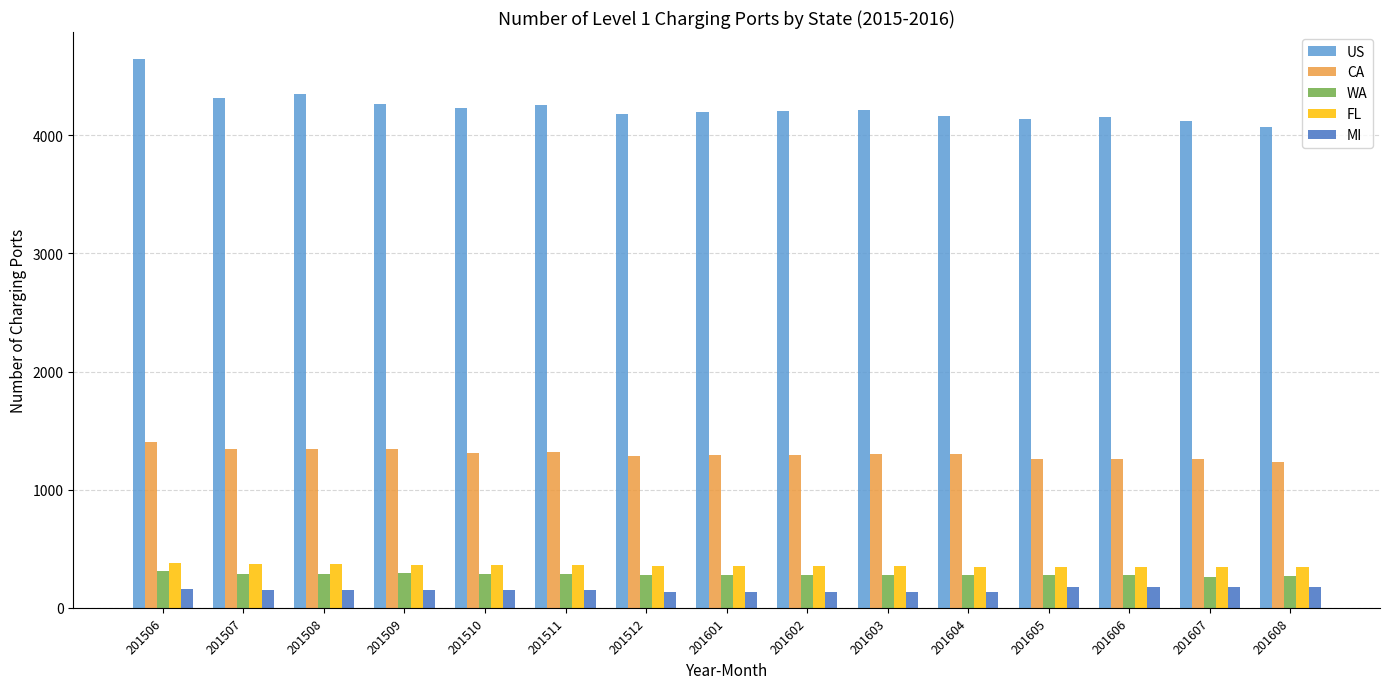

What is the minimum value for FL?

342